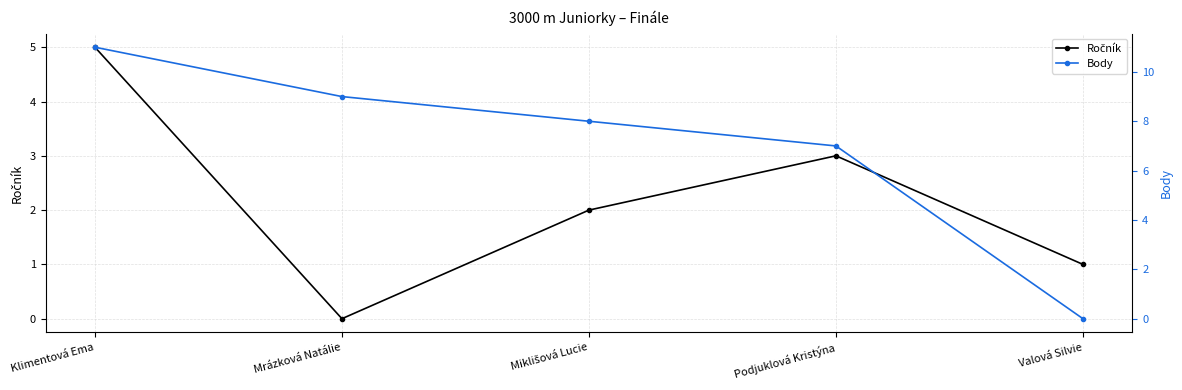

Which has a higher value, Mrázková Natálie or Valová Silvie?

Valová Silvie